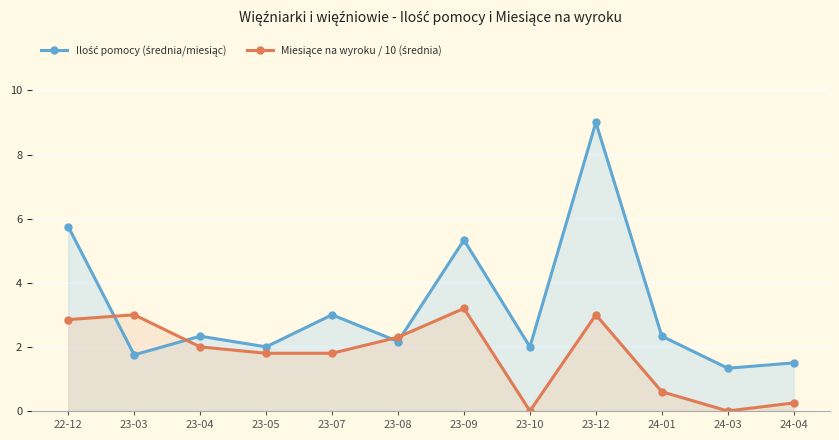

True or false: Miesiące na wyroku / 10 (średnia) has a value of 0.8 at 23-07.

False